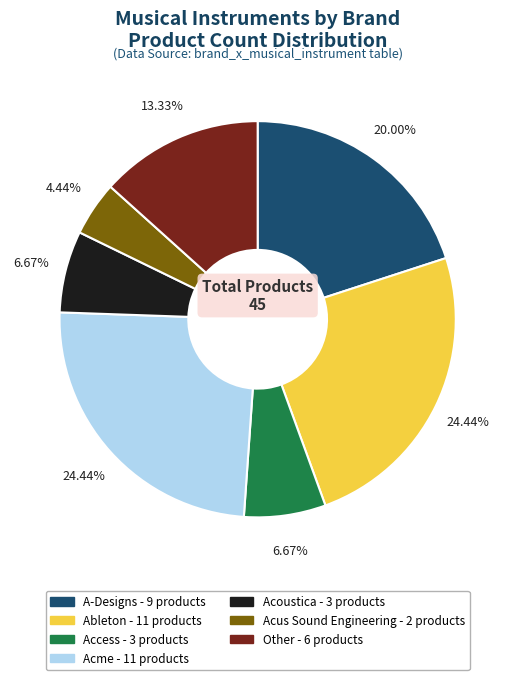

To the nearest percent, what is the average slice percentage?

14%